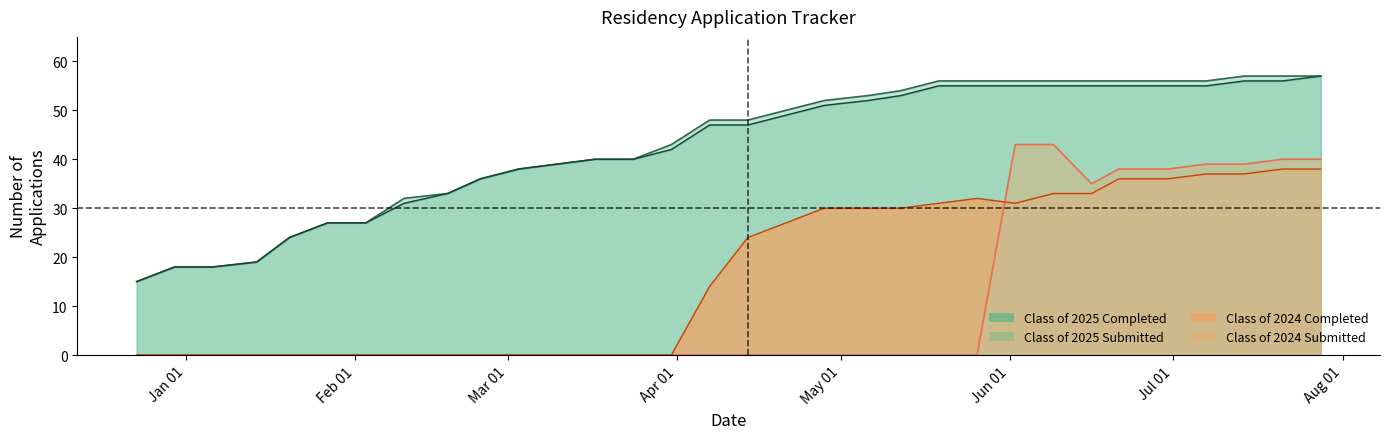

Which has a higher value, 01/14/2025 or 02/10/2025?

02/10/2025